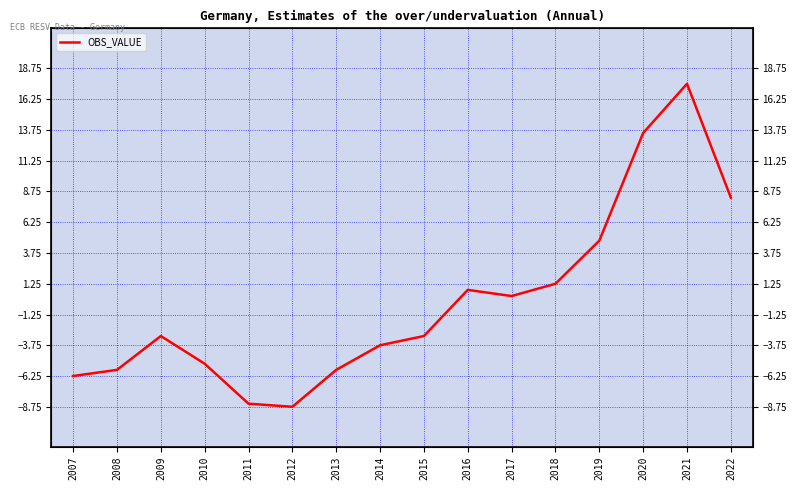

True or false: there are more than 1 points higher than both neighbors.

True